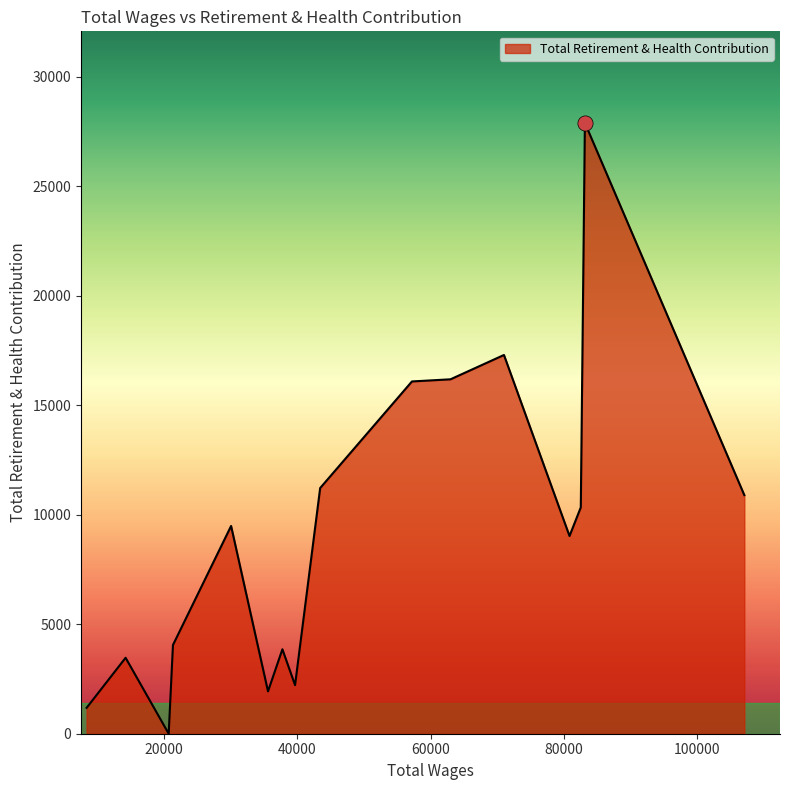

What is the greatest value displayed?

27900